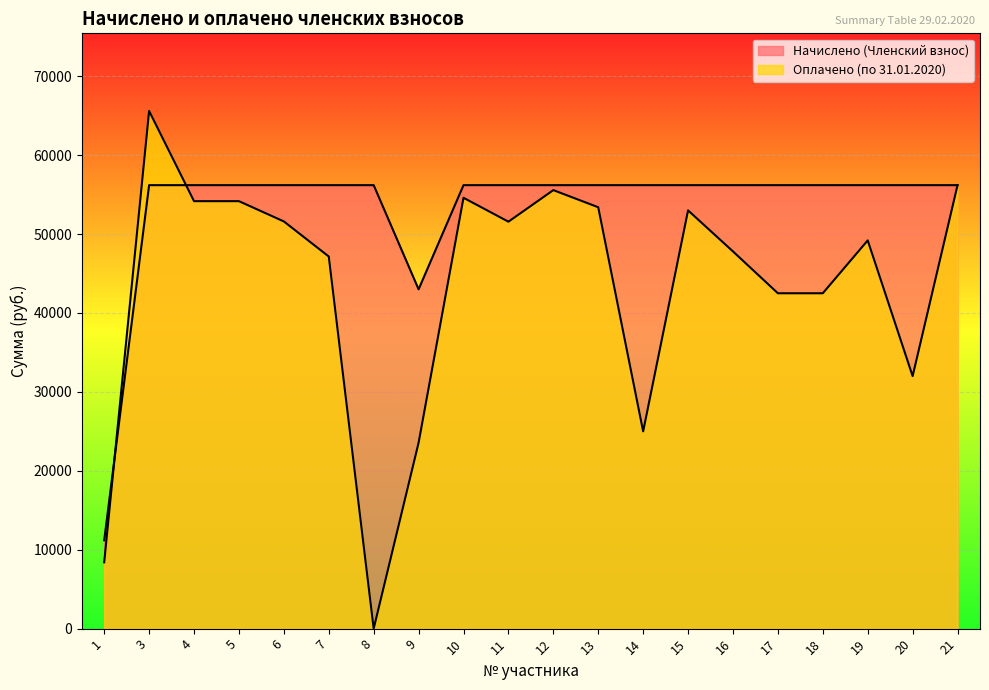

Is the value of Начислено (Членский взнос) at 18 greater than the value of Оплачено (по 31.01.2020) at 5?

Yes